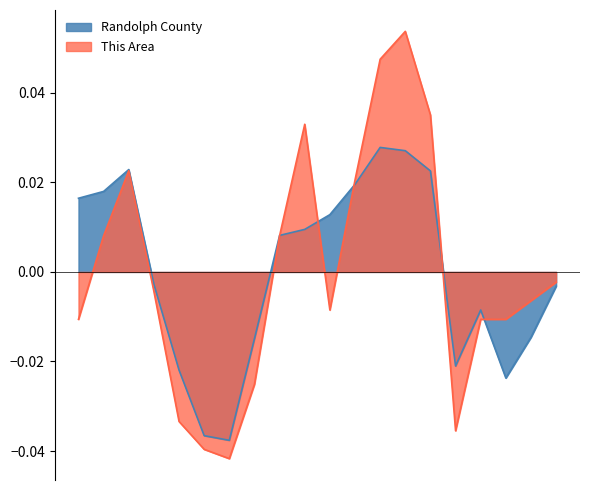

Which series has the largest range (max minus min)?

This Area